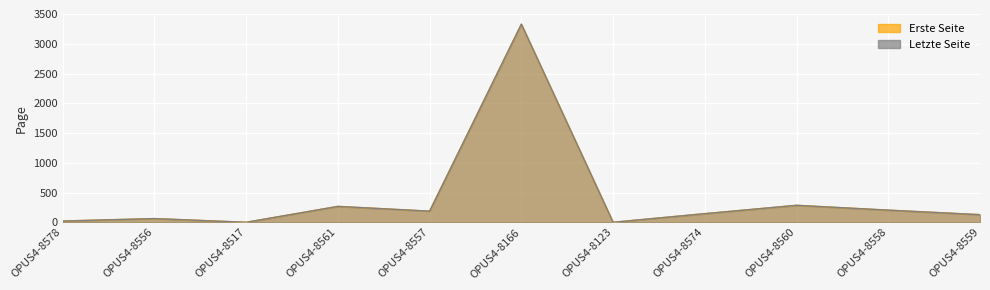

At how many categories does at least one series exceed 159?

5